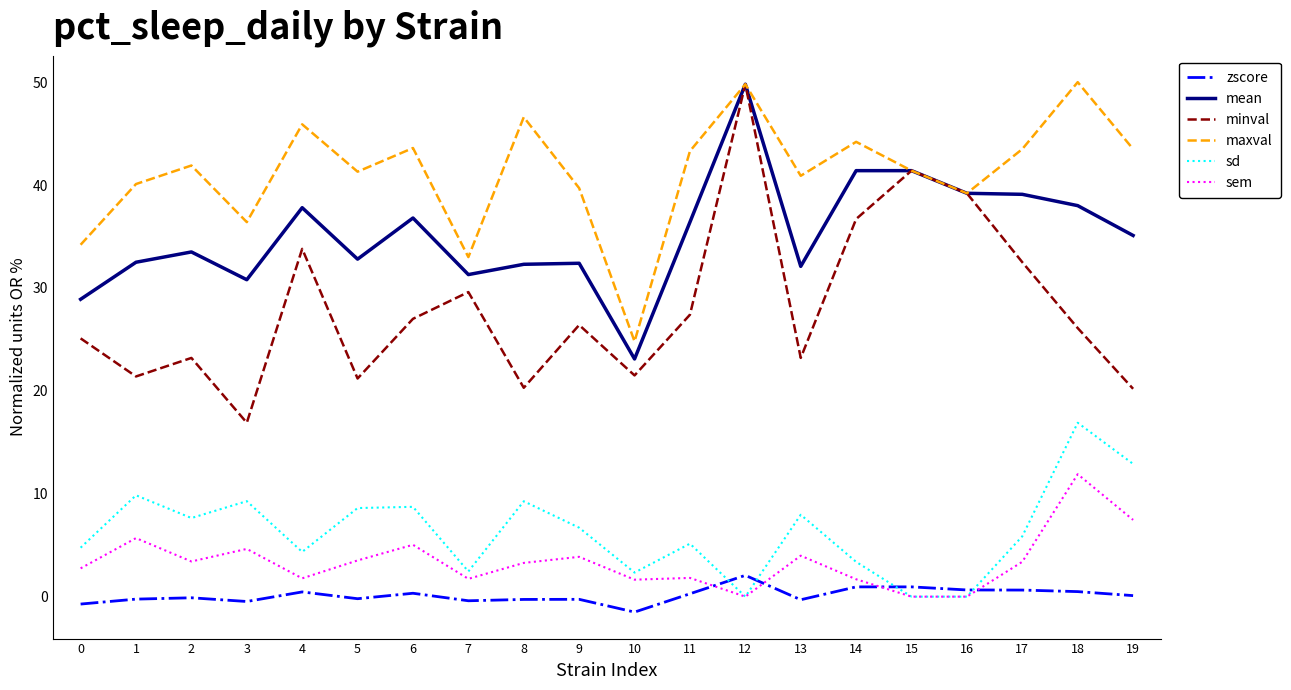

What is the difference between the highest and lowest values at 11?

43.0